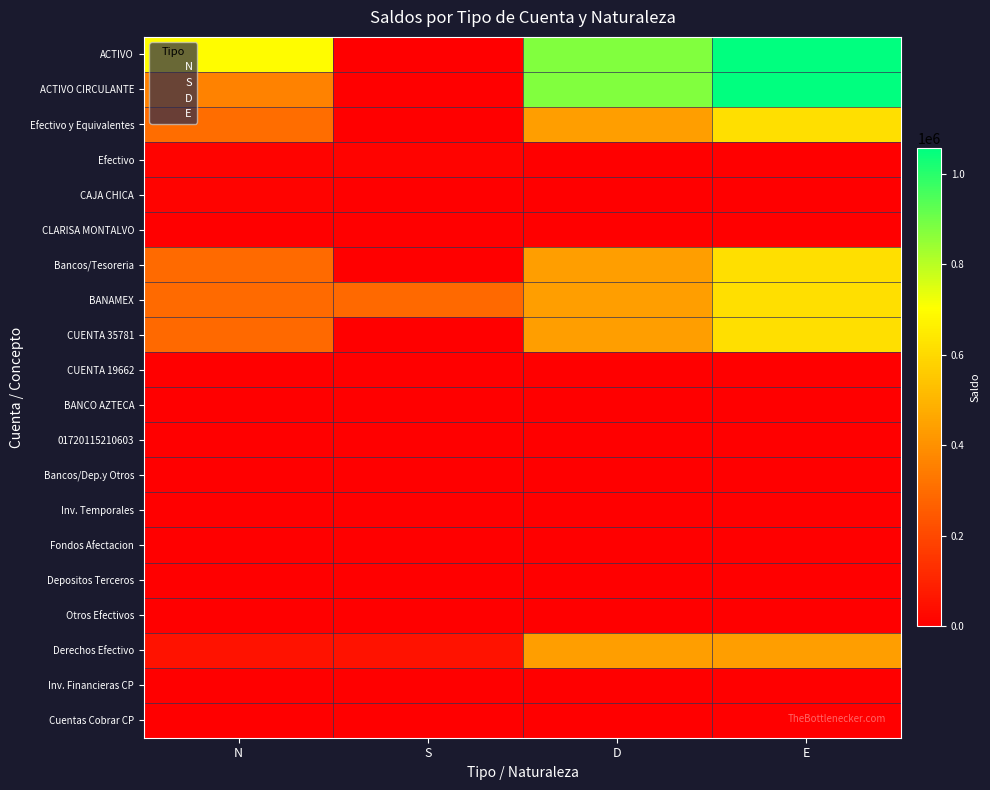

At how many categories does at least one series exceed 880282?

1